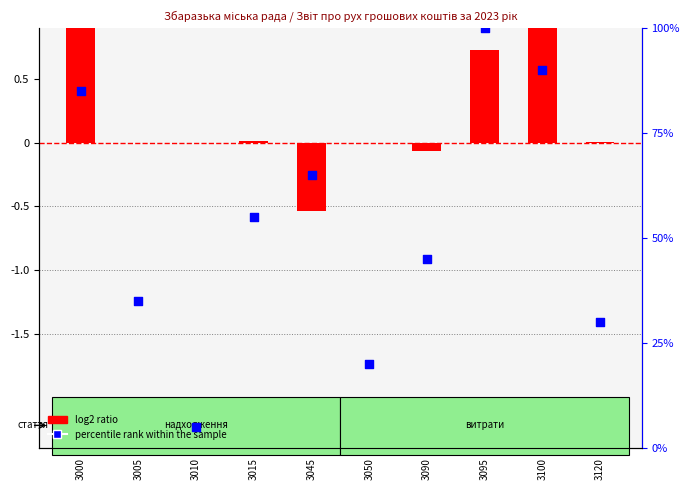

At which category is the sum across all series the highest?

3095